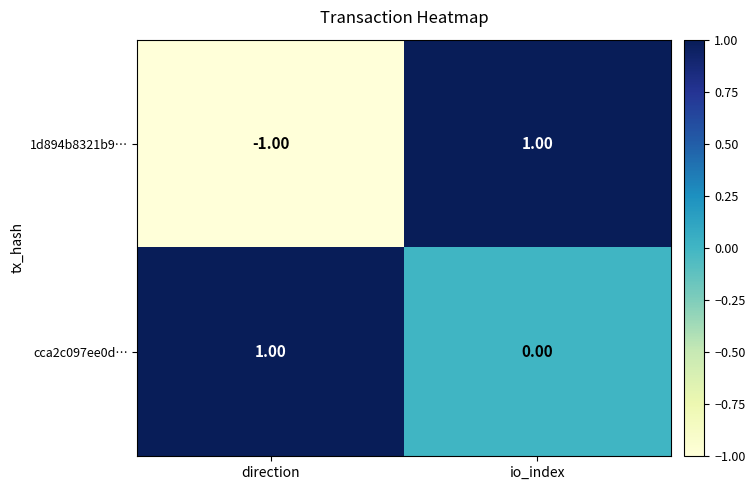

At which category is the sum across all series the highest?

io_index